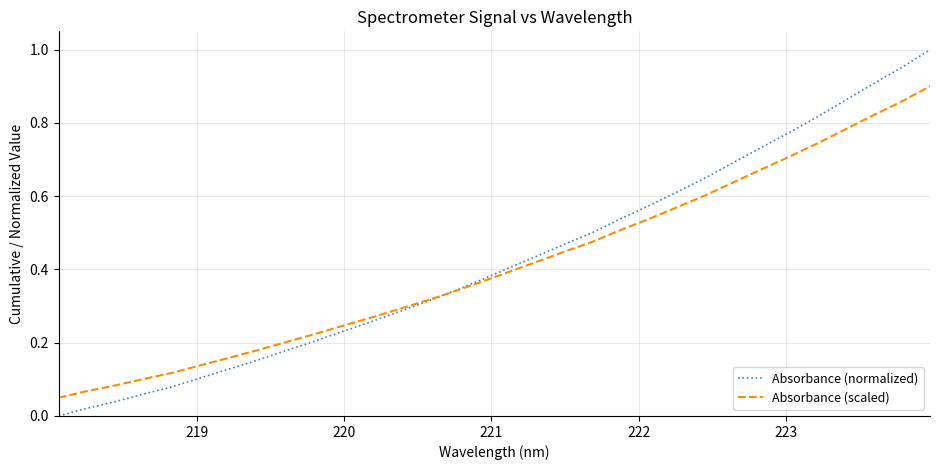

Which series has the largest range (max minus min)?

Absorbance (normalized)